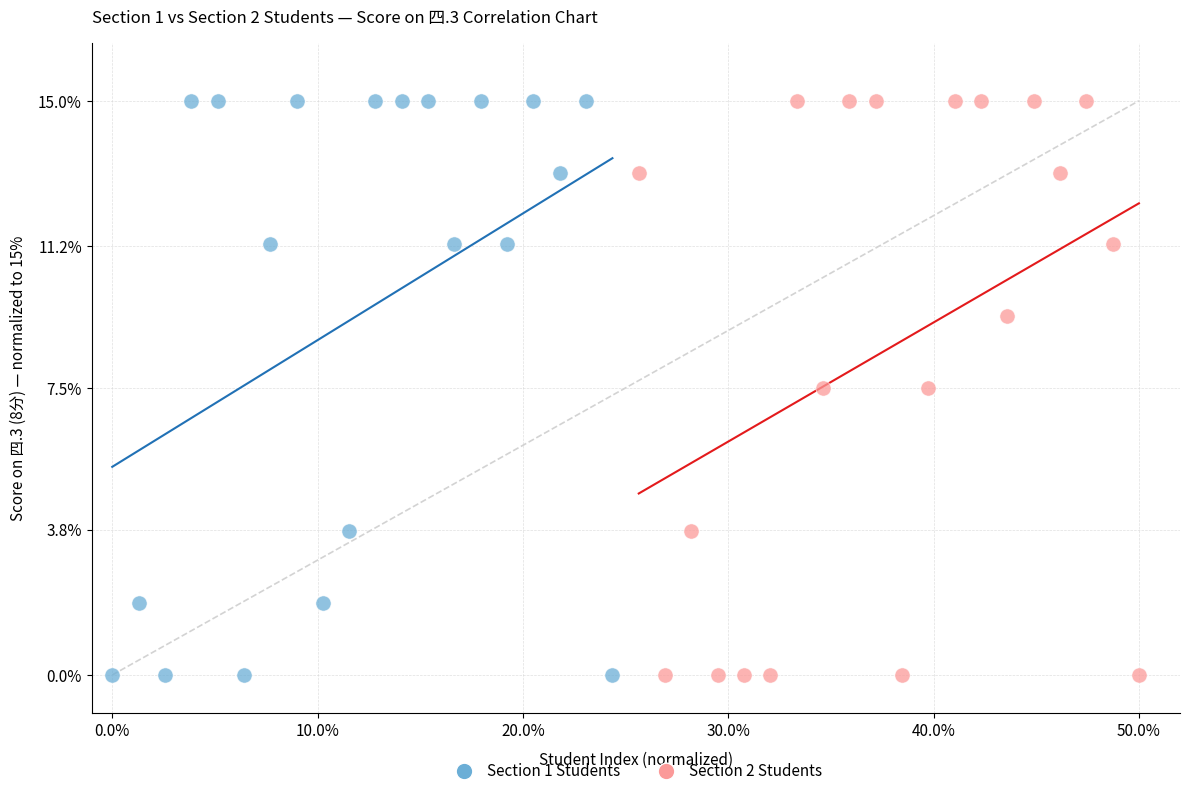

What are all the series names shown in the legend?

Section 1 Students, Section 2 Students